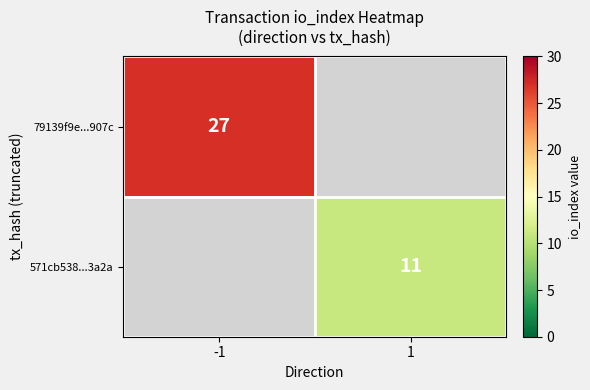

True or false: 571cb538...3a2a has a value of 11 at 1.

True